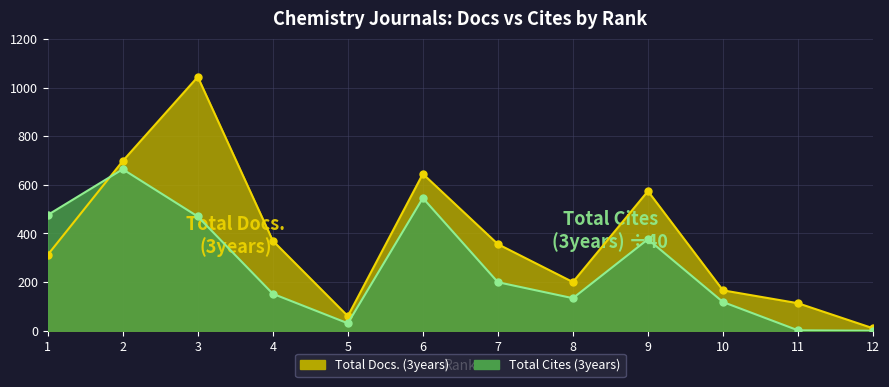

What value does the Total Docs. (3years) series have at 11?

113.0